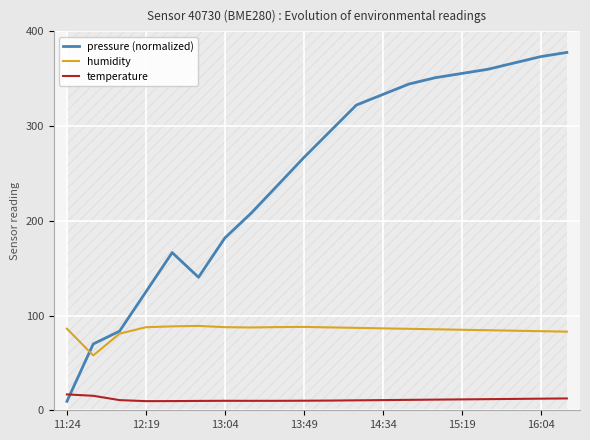

What is the highest value of the humidity series?

89.1